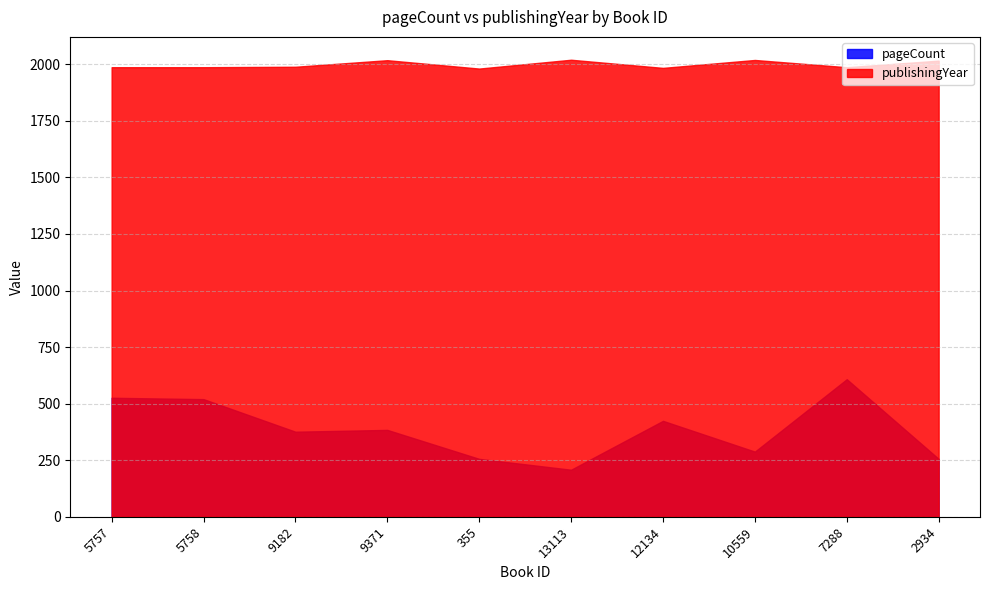

Does the chart have visible grid lines?

Yes